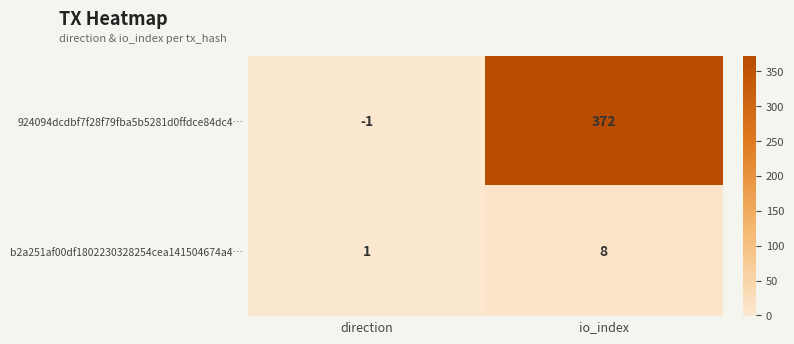

At which label does b2a251af00df1802230328254cea141504674a4… reach its peak?

io_index